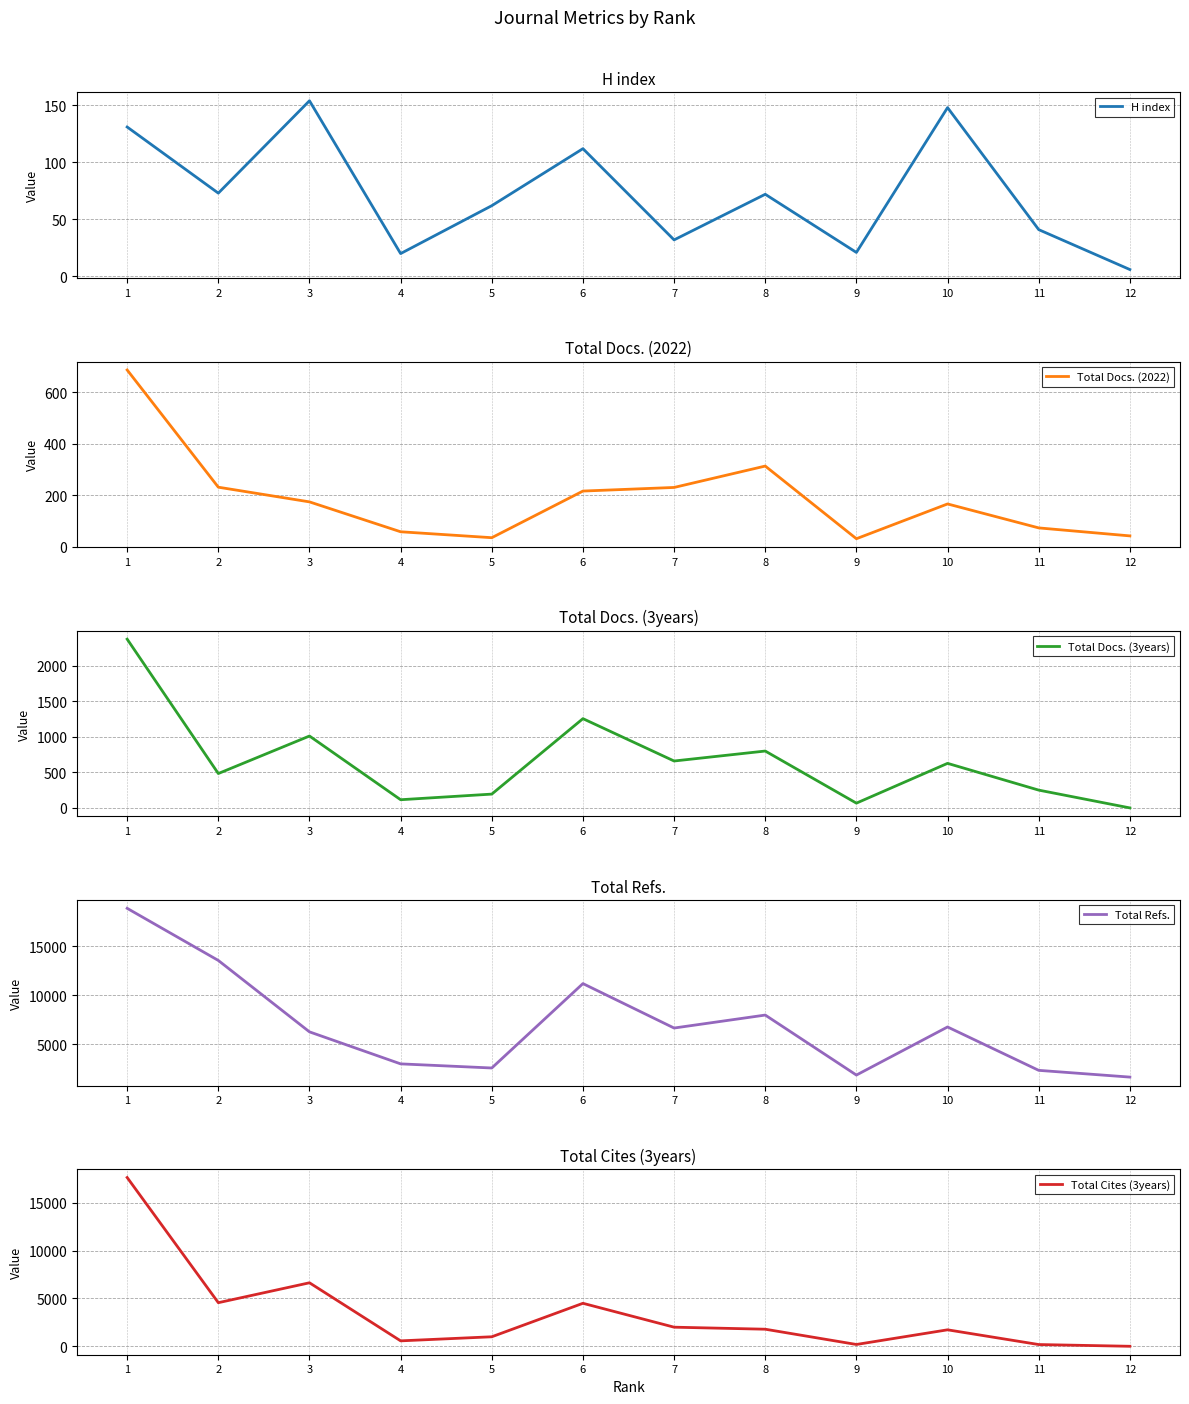

What is the total value across all series at 6?

17270